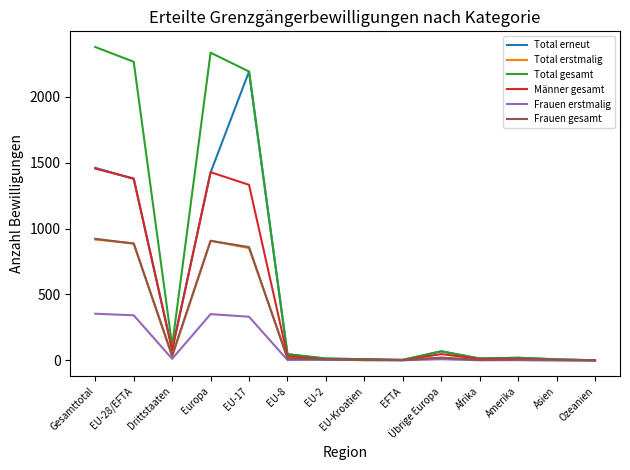

Between EU-28/EFTA and EU-Kroatien, which series saw the biggest shift?

Total gesamt